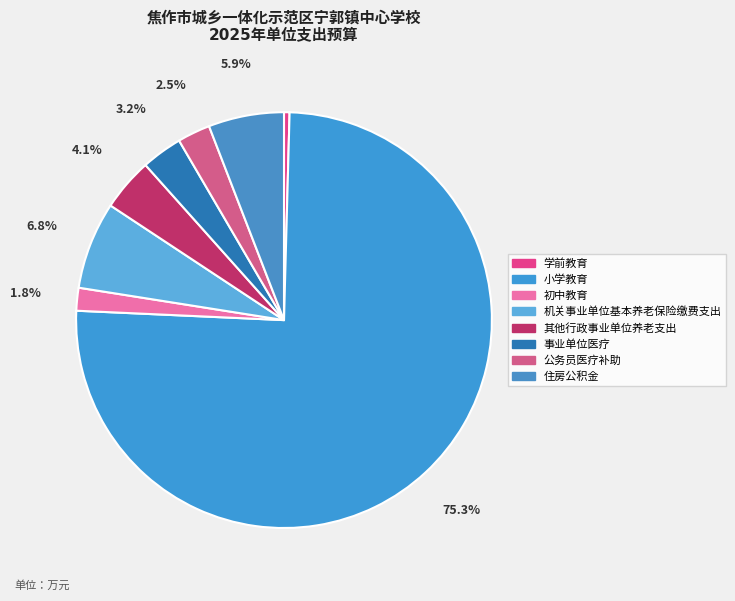

How many segments does this pie chart have?

8